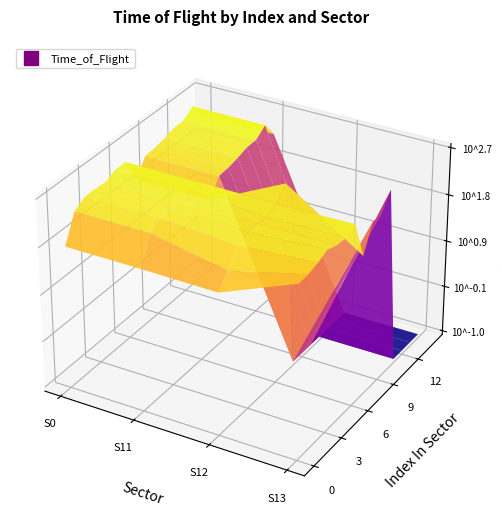

Which series has the largest range (max minus min)?

Sector_12